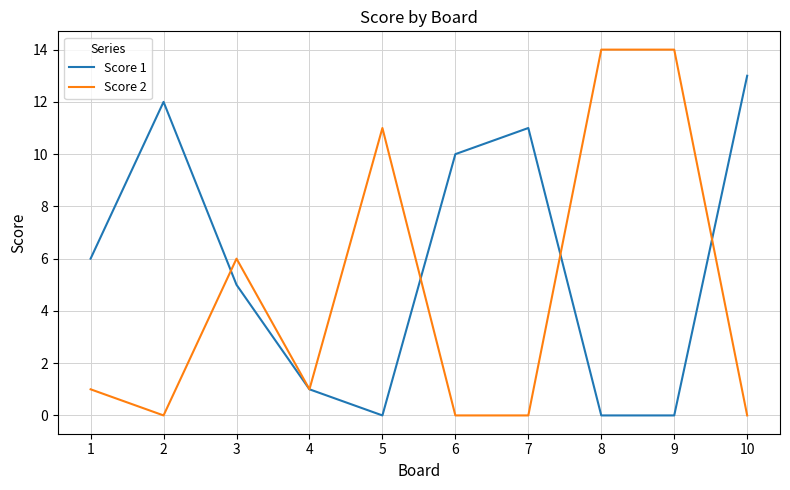

Where is the first local minimum for Score 2?

2